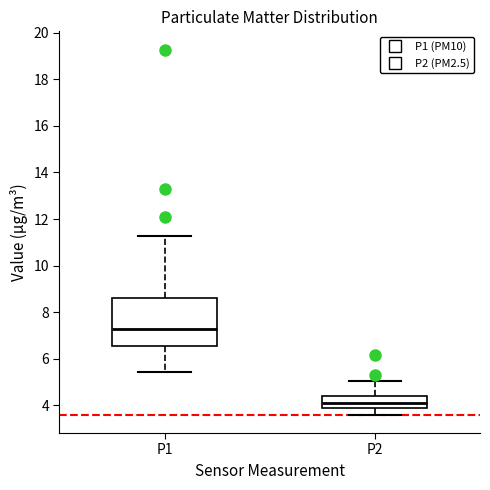

Where does the lower whisker of the box for P1 end on the y-axis? The values are not printed on the chart, so give them approximately, as read against the axis.

5.4